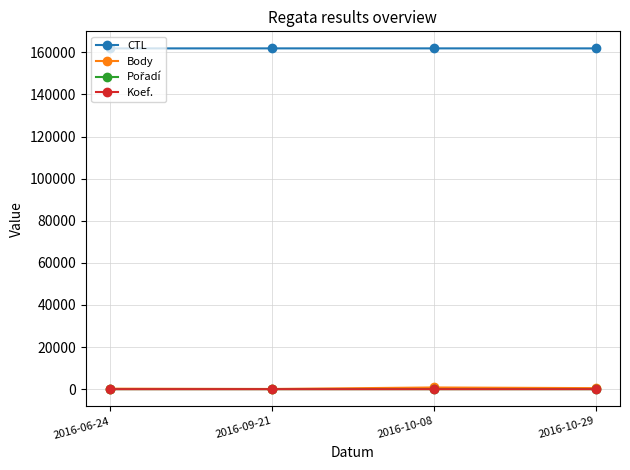

At how many categories does at least one series exceed 17017?

4